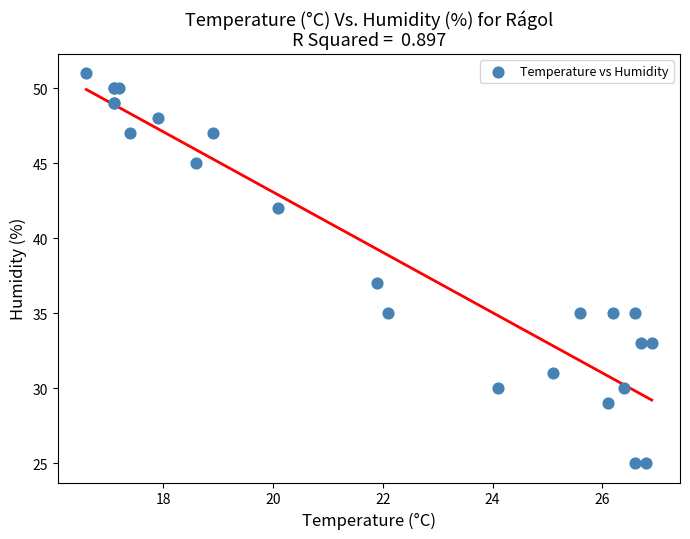

What Y value in the scatter plot is closest to 38?

37